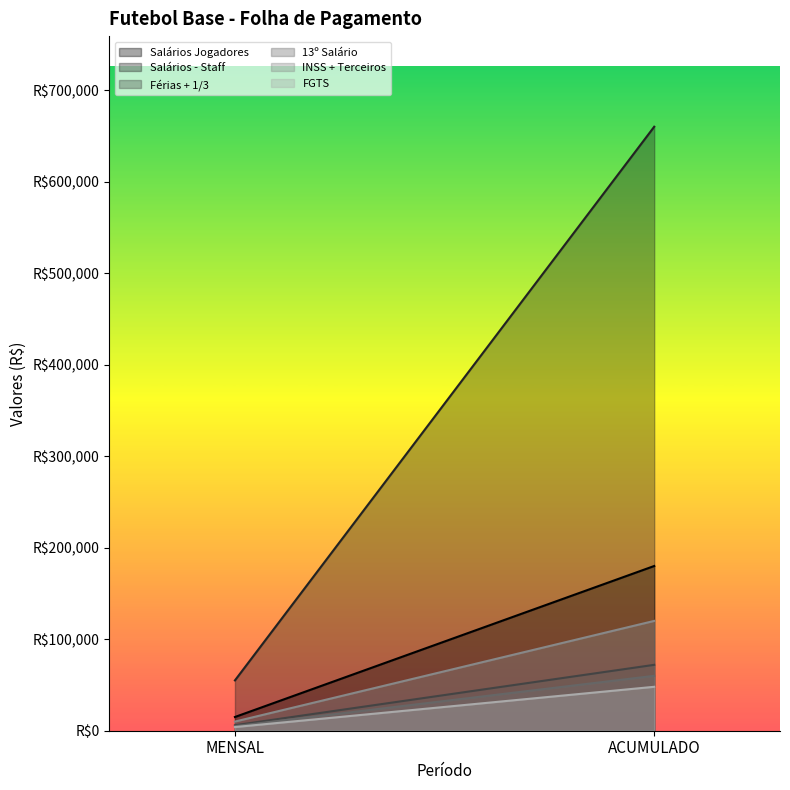

What is the total value across all series at ACUMULADO?

1140000